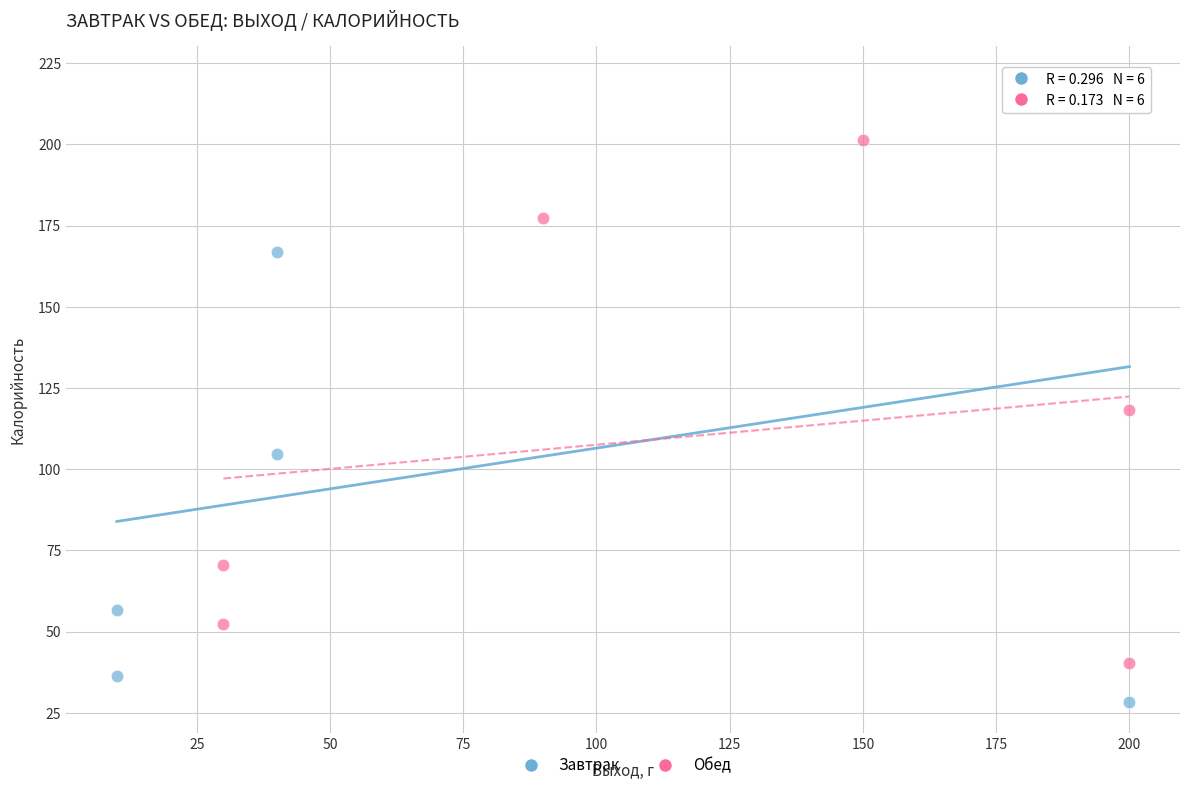

Which series has the largest Y range (max minus min)?

Завтрак